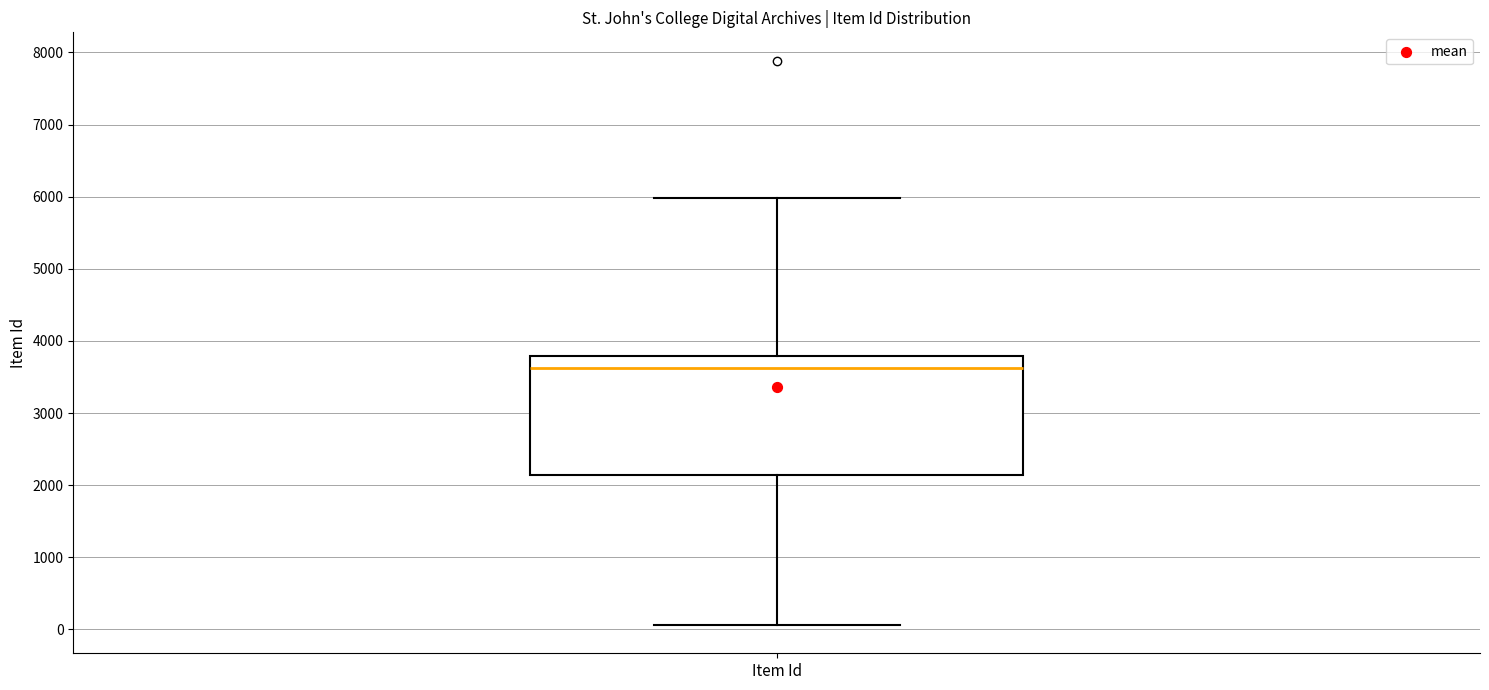

Transcribe this box plot: give where the median line is, the range the box spans, and where the two whiskers end, as read against the y-axis. The values are not printed on the chart, so give them approximately, as read against the axis.

median 3600, box 2100 to 3800, whiskers 100 to 6000